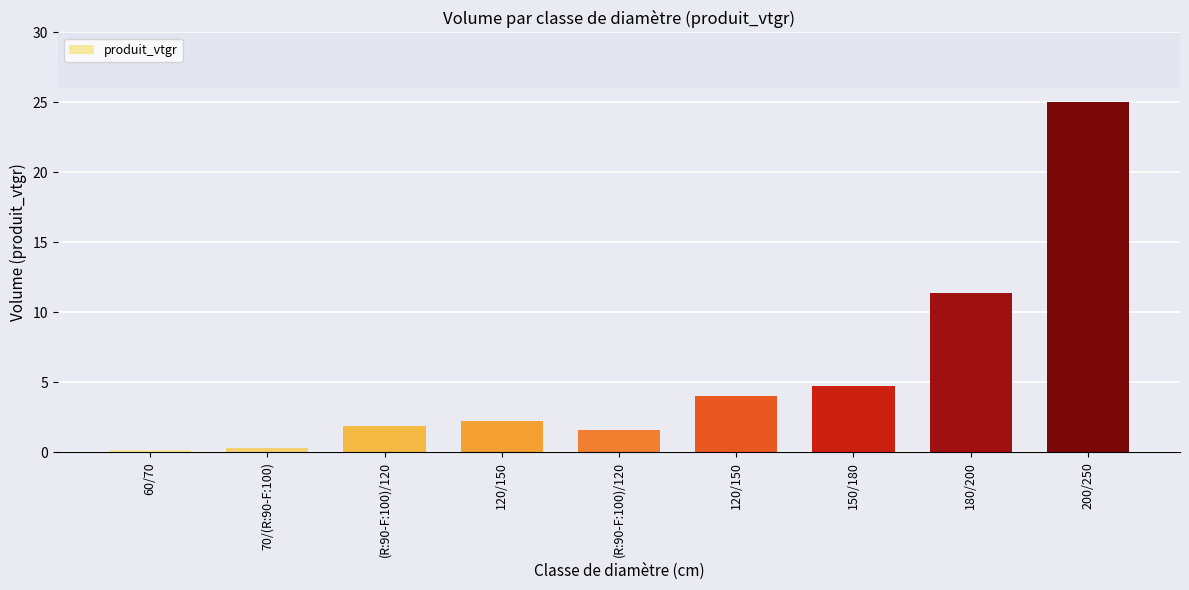

How many bars are there in total?

9